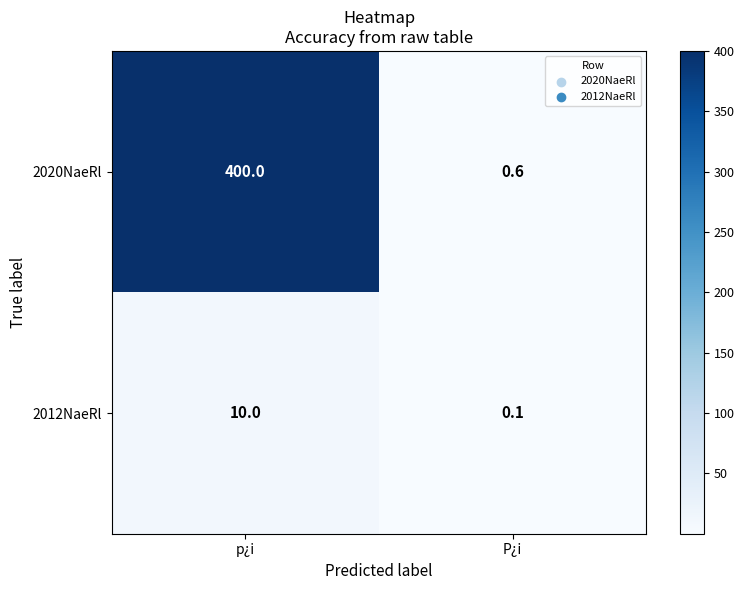

Which series has the largest total across all categories?

2020NaeRl